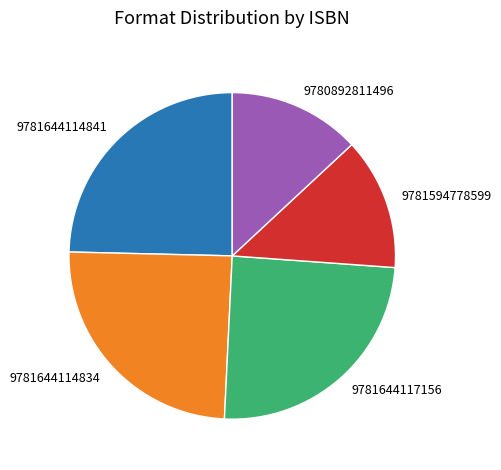

Is 9780892811496 the majority of the pie?

No